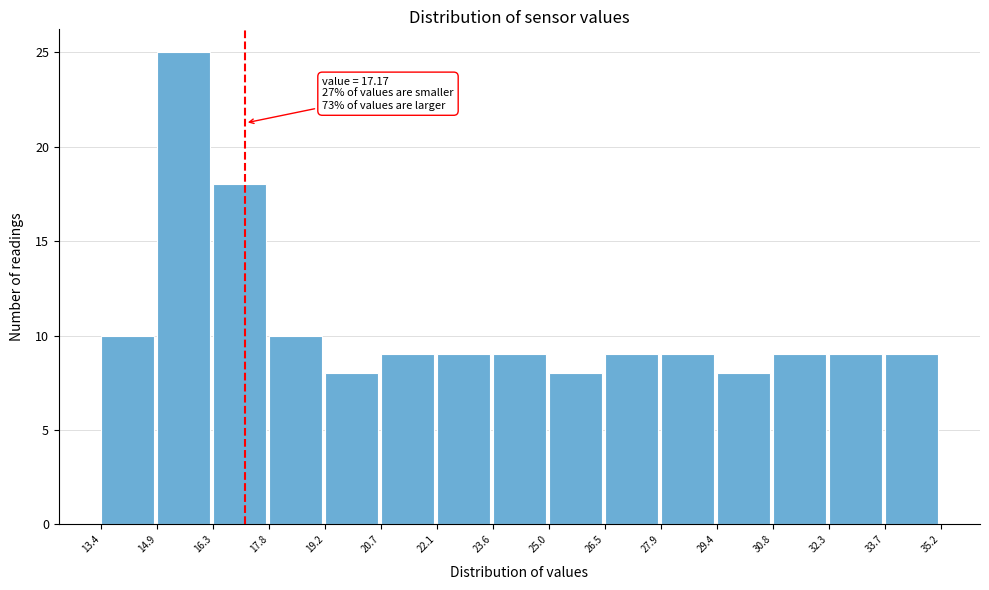

Which range on the x-axis has the tallest bar?

14.9 to 16.3